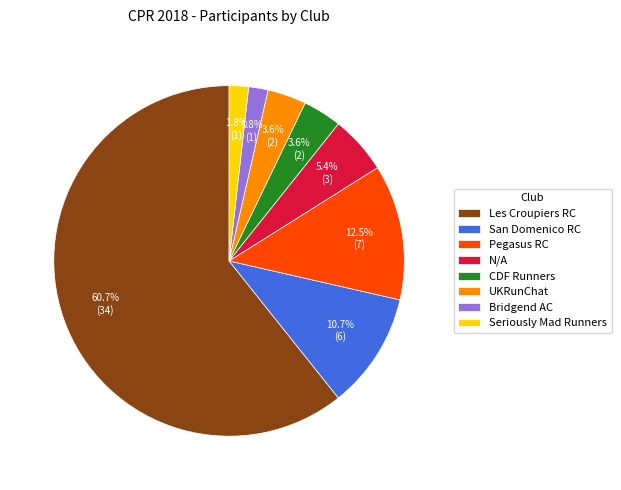

How many slices are in this pie chart?

8